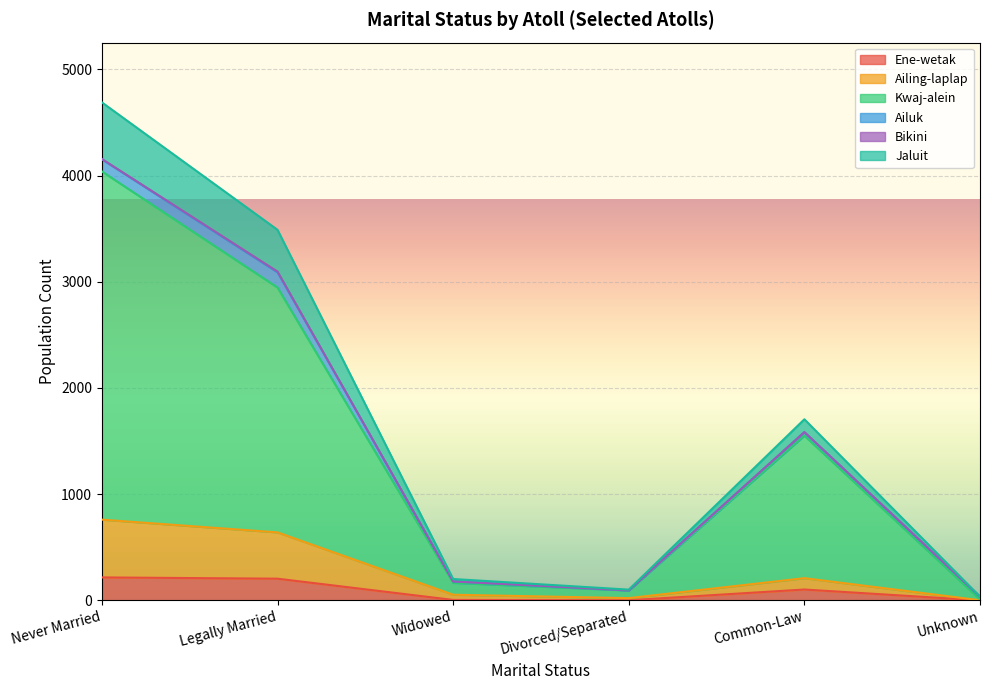

True or false: Jaluit has more than 2 interior local peaks.

False